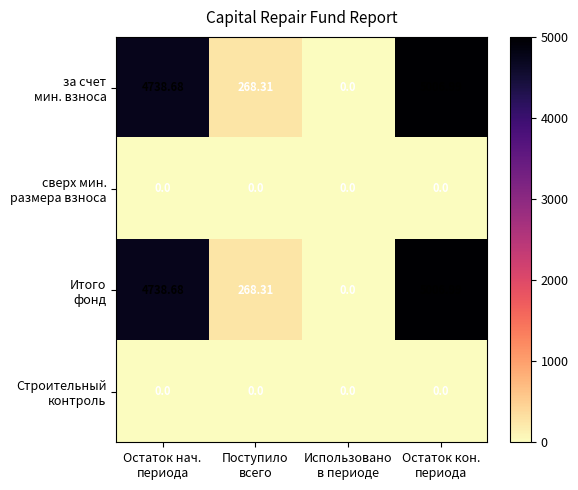

How many data points does each series have?

4